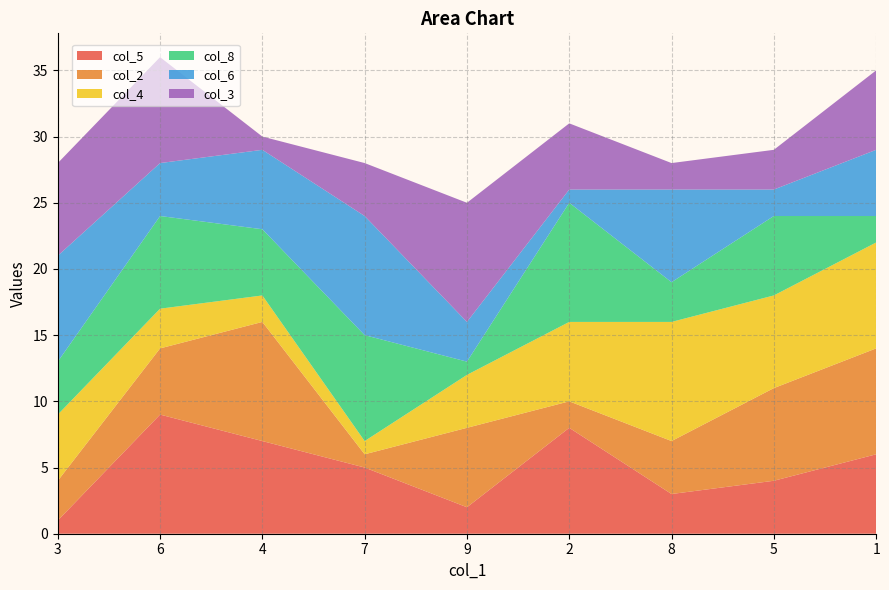

Reading left to right, what are all the values shown in this chart?

col_5: 3=1	6=9	4=7	7=5	9=2	2=8	8=3	5=4	1=6
col_2: 3=3	6=5	4=9	7=1	9=6	2=2	8=4	5=7	1=8
col_4: 3=5	6=3	4=2	7=1	9=4	2=6	8=9	5=7	1=8
col_8: 3=4	6=7	4=5	7=8	9=1	2=9	8=3	5=6	1=2
col_6: 3=8	6=4	4=6	7=9	9=3	2=1	8=7	5=2	1=5
col_3: 3=7	6=8	4=1	7=4	9=9	2=5	8=2	5=3	1=6